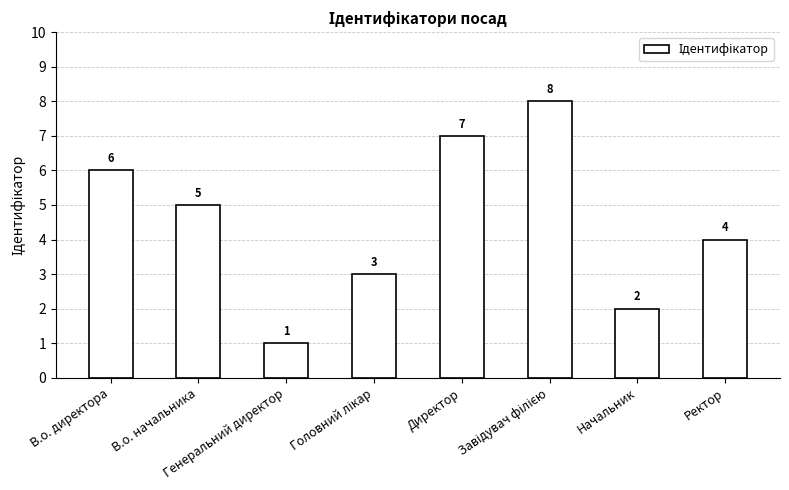

What is the value of the 4th bar from the left?

3